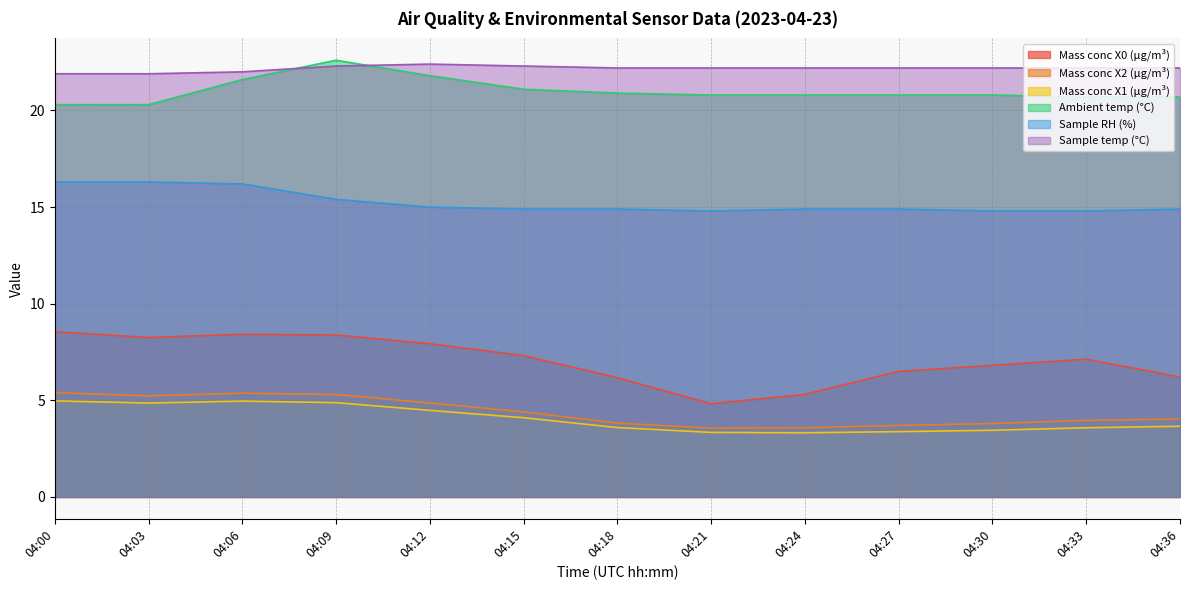

At how many categories does at least one series exceed 14?

13